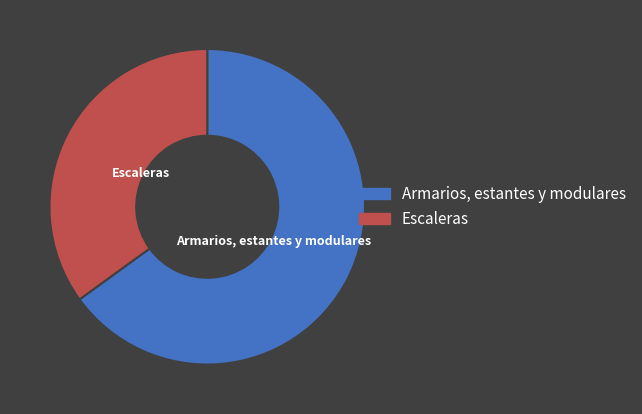

Which category has the biggest portion of the pie?

Armarios, estantes y modulares